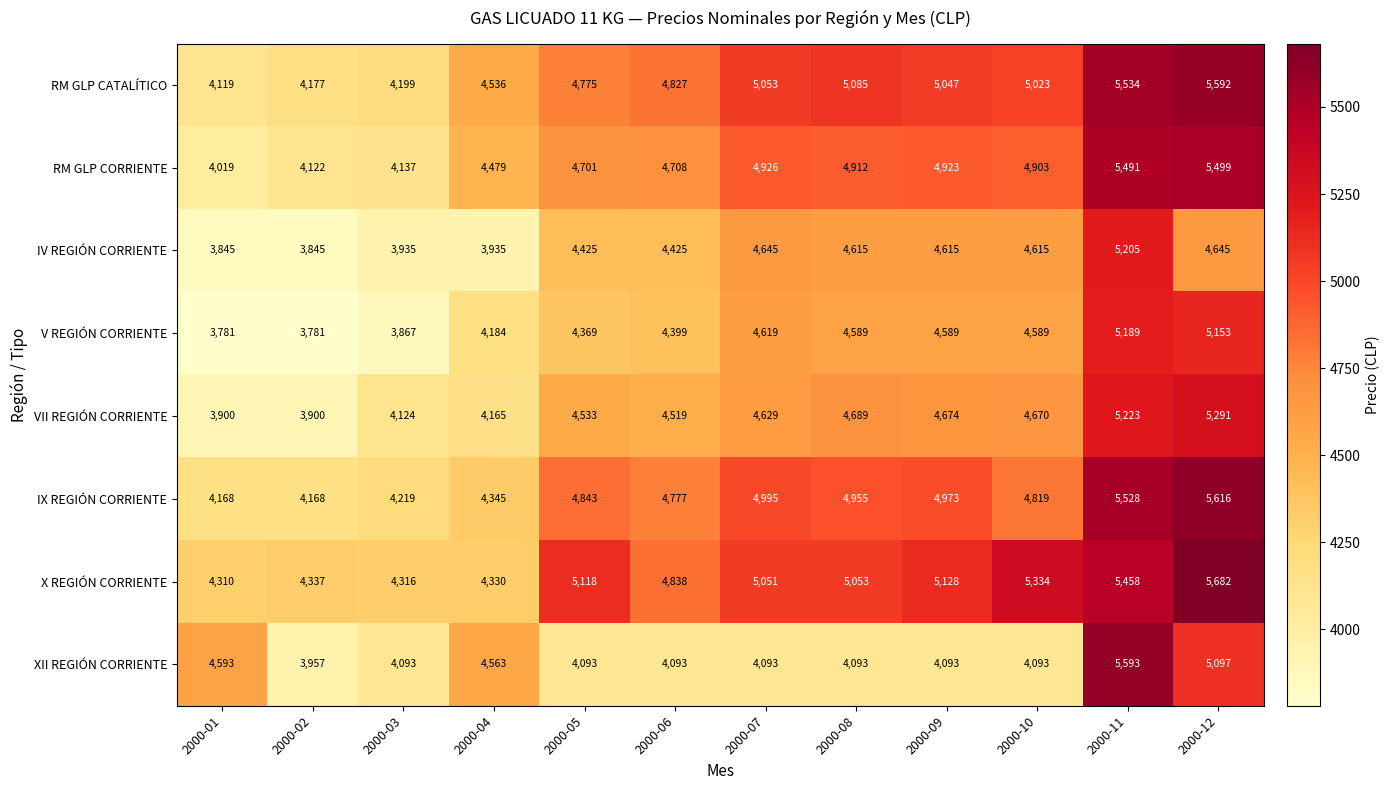

What is the minimum value for IV REGIÓN CORRIENTE?

3845